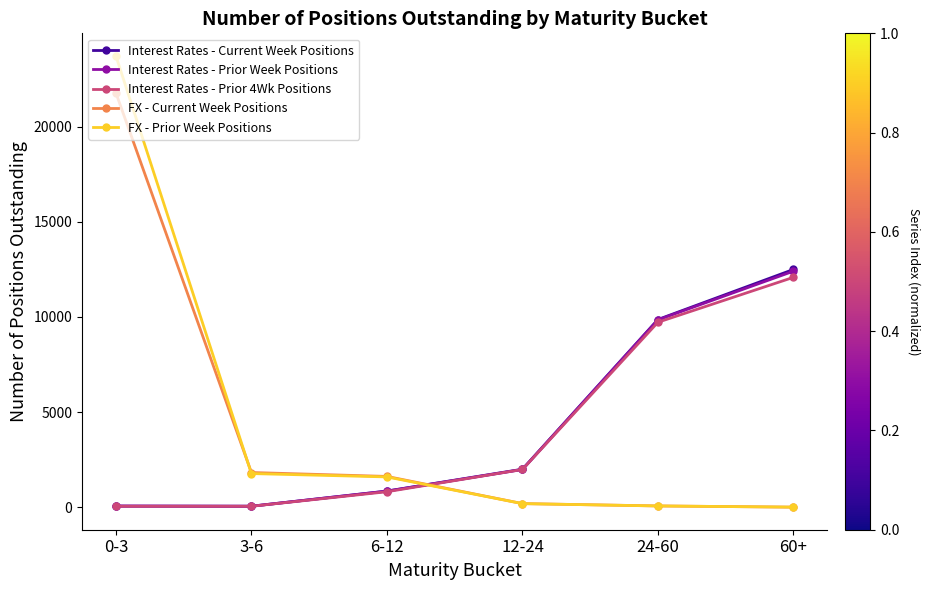

What is the value of the FX - Prior Week Positions point at the 3rd from the left?

1595